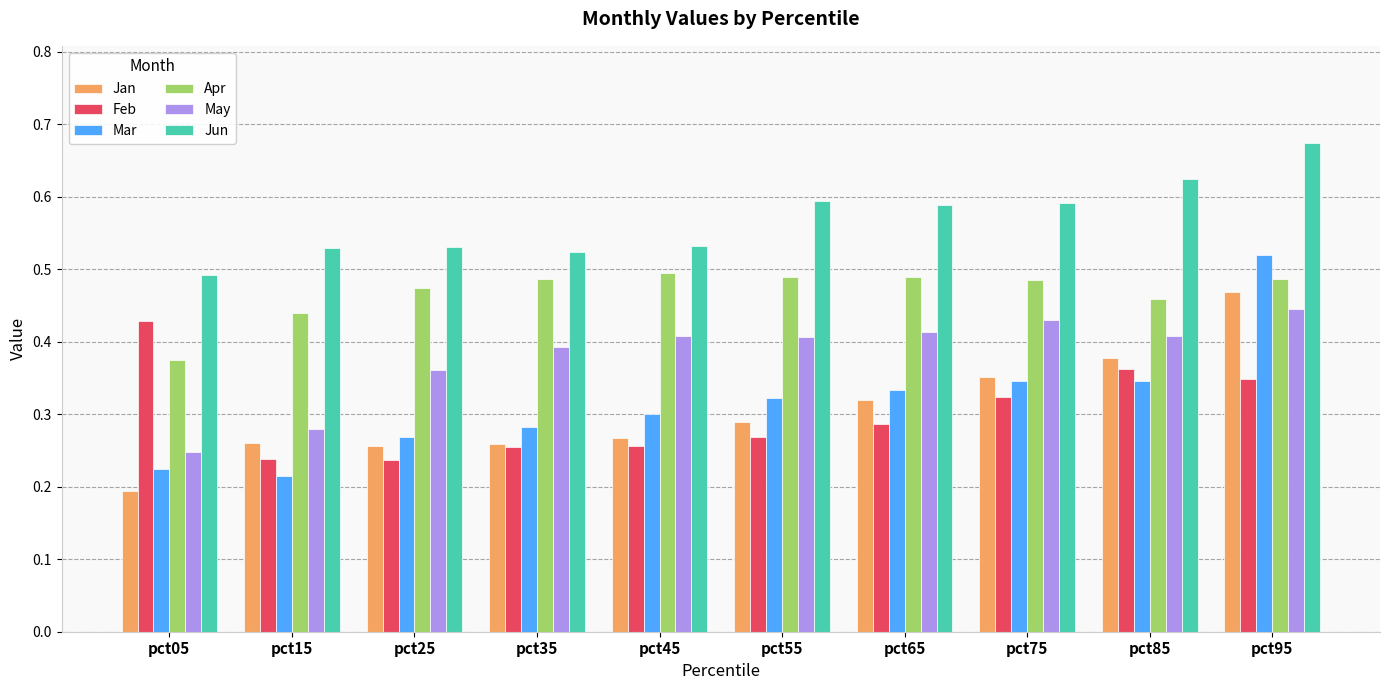

What is the sum of all Apr values?

4.7